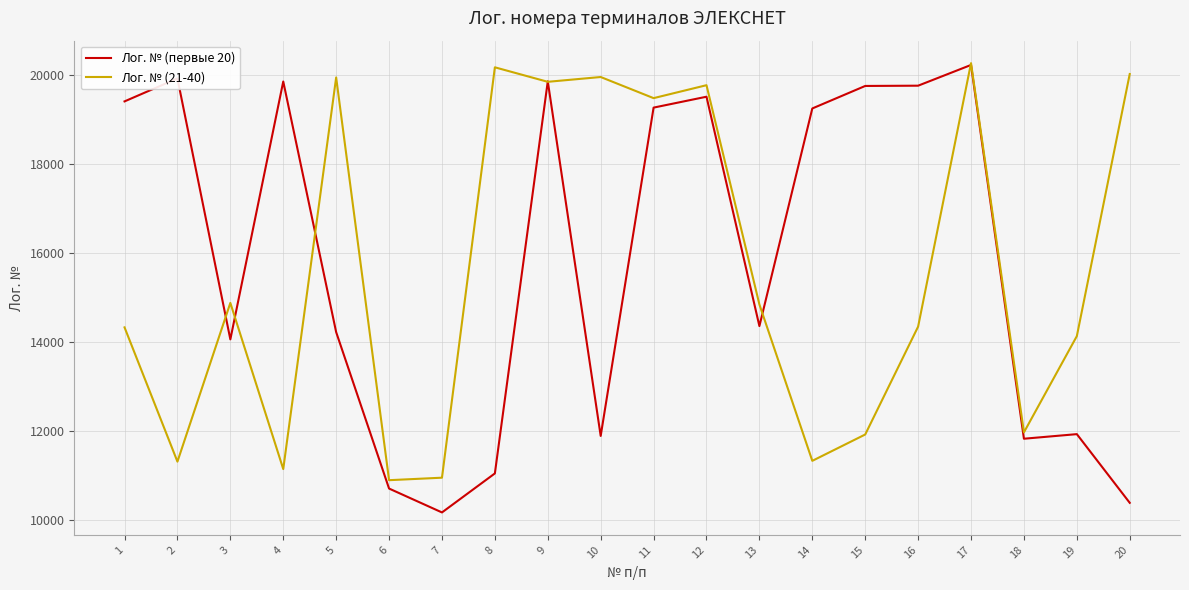

What is the greatest value displayed?

20263